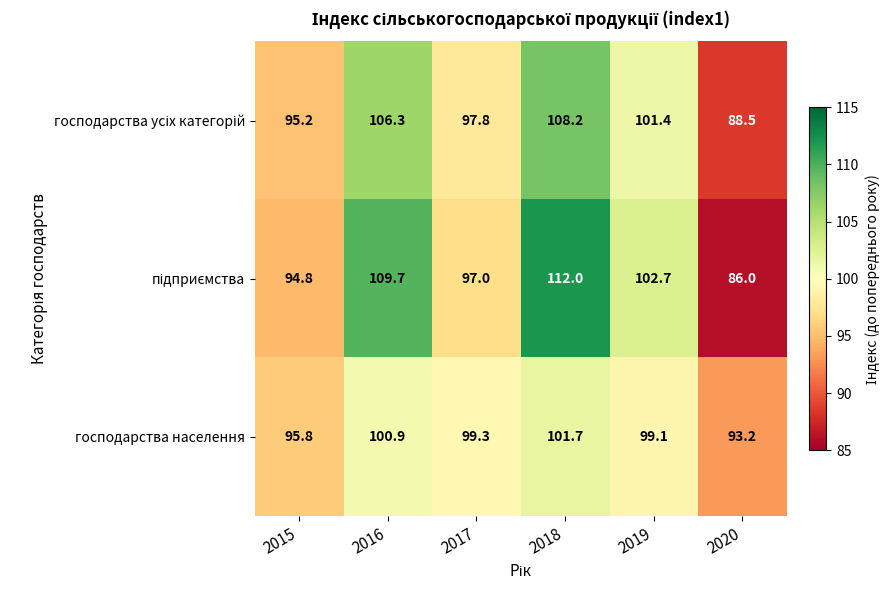

What is the minimum value shown in the chart?

86.0